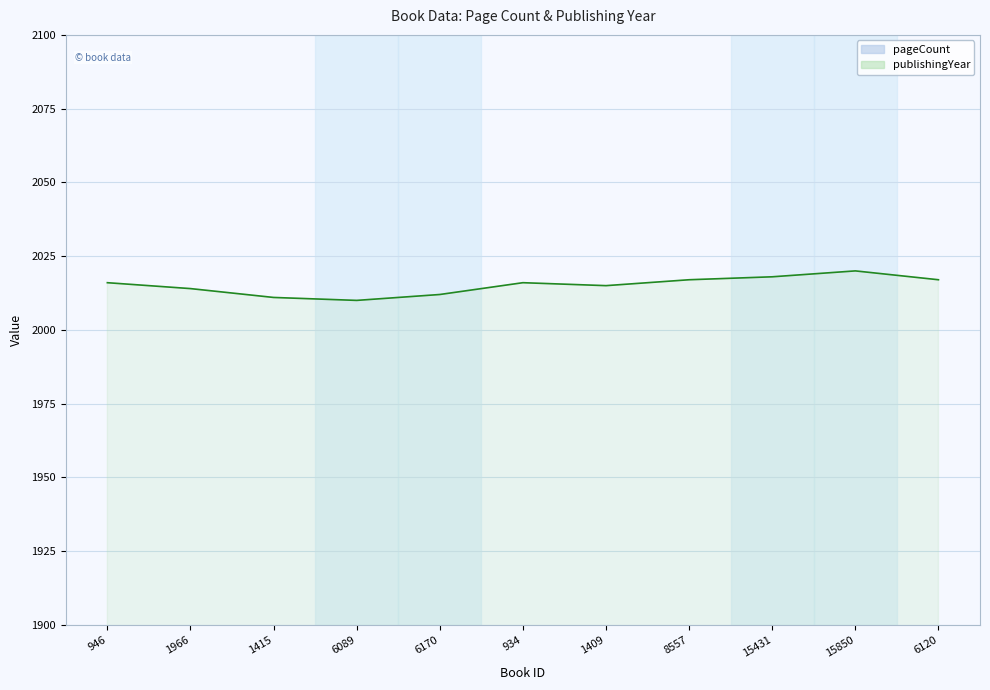

Rank the series by their average value, from highest to lowest.

publishingYear, pageCount